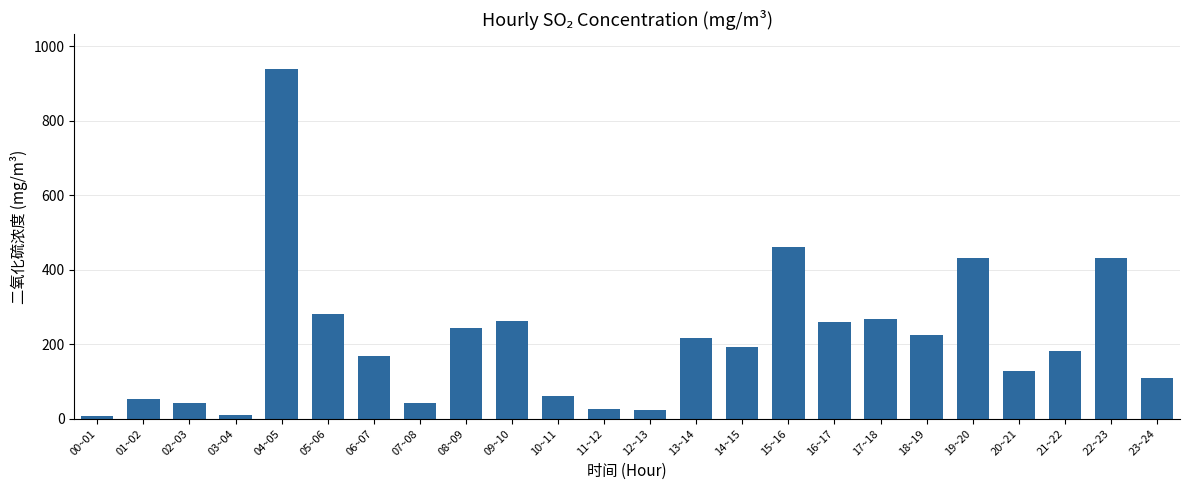

What is the difference between the maximum and second lowest values?

928.0